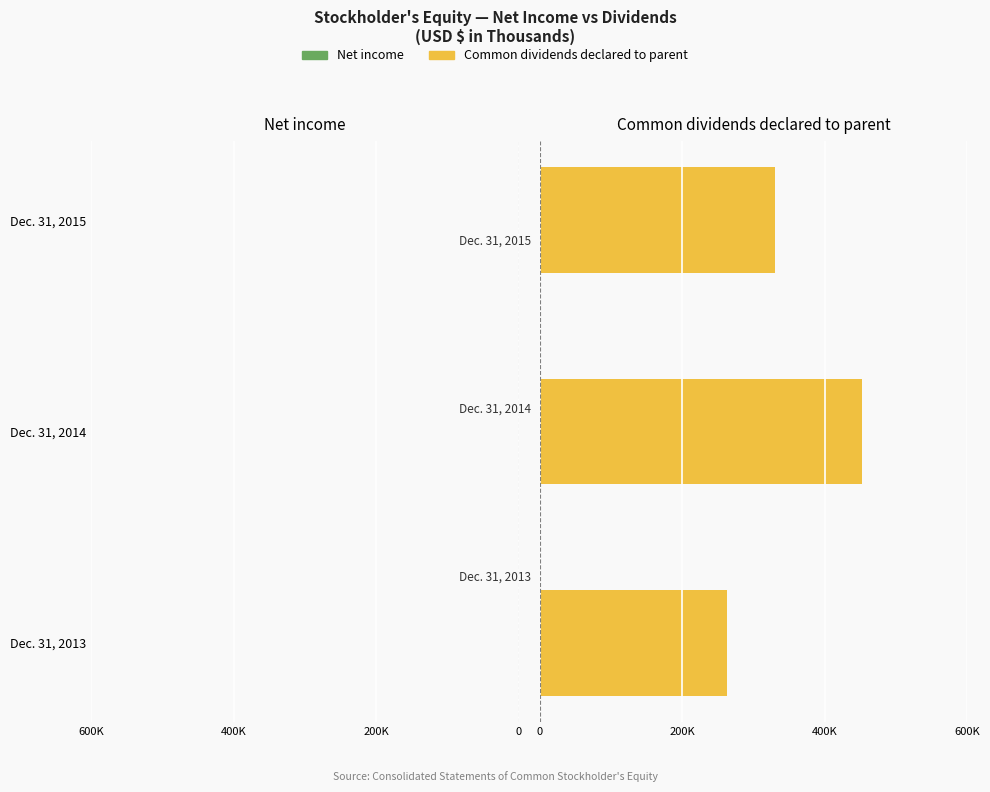

What are all the series names shown in the legend?

Net income, Common dividends declared to parent